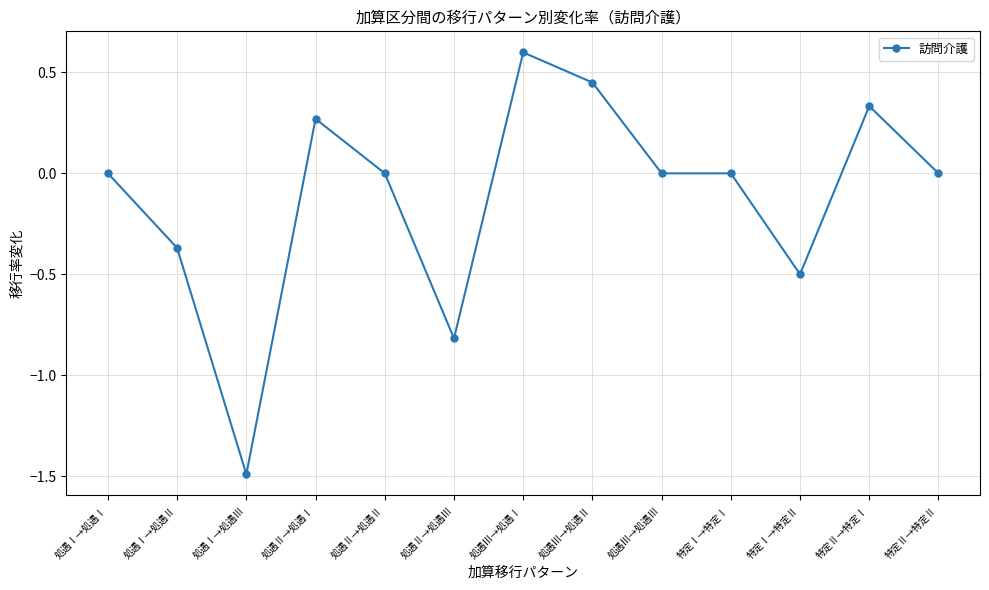

What is the label of the 4th point from the left?

処遇Ⅱ→処遇Ⅰ